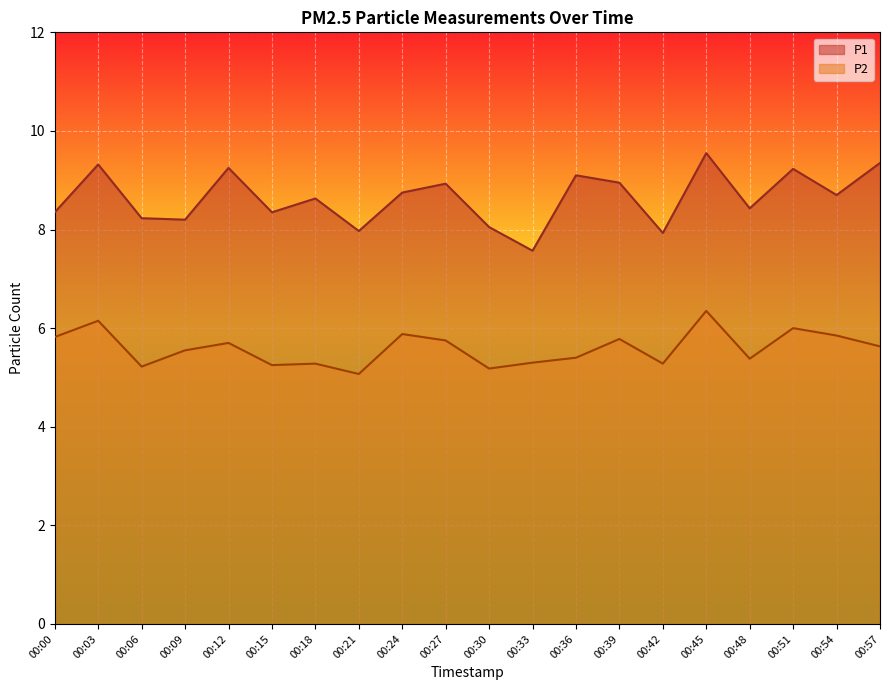

Between 00:36 and 00:45, which is larger?

00:45